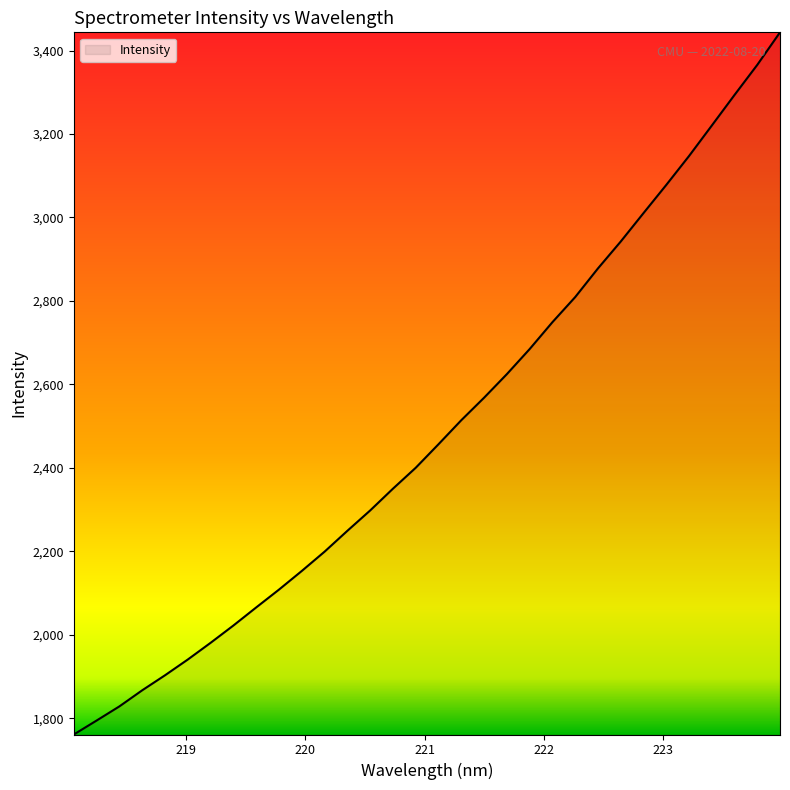

What is the difference between the second highest and second lowest values?

1571.3